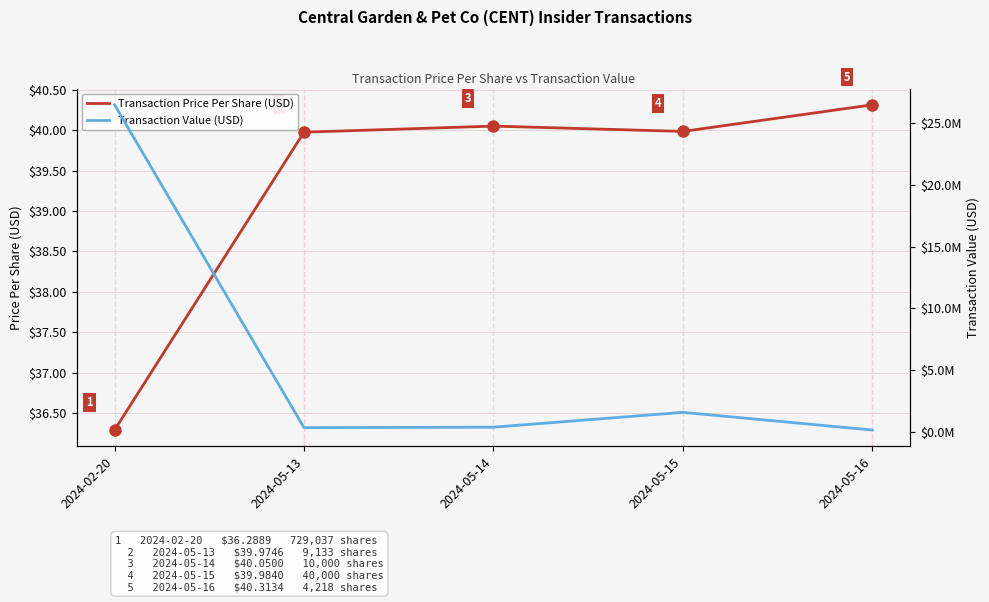

List the labels in order of Transaction Value (USD) value, smallest first.

2024-05-16, 2024-05-13, 2024-05-14, 2024-05-15, 2024-02-20